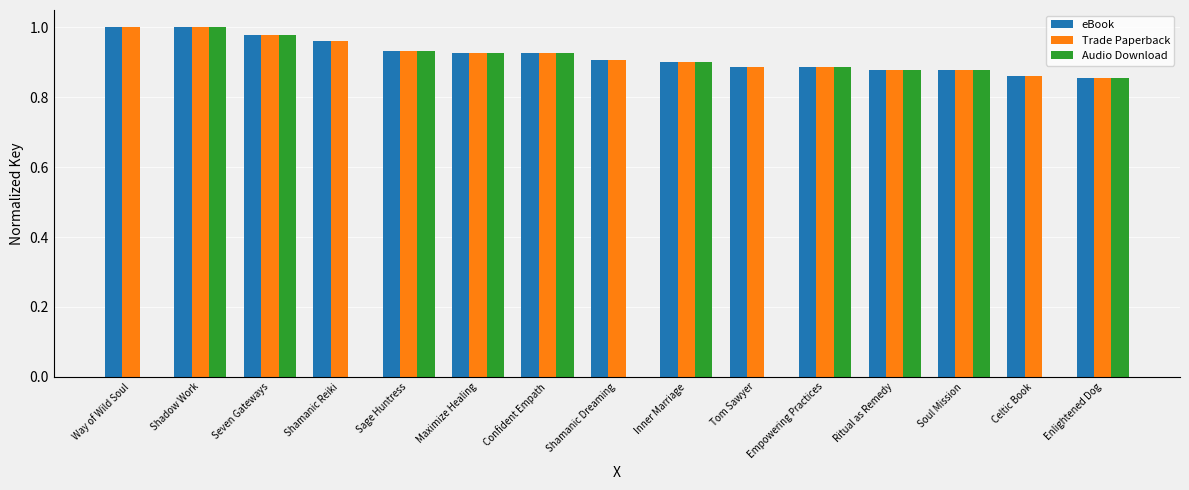

Is the value of Trade Paperback at Celtic Book greater than the value of Audio Download at Maximize Healing?

No